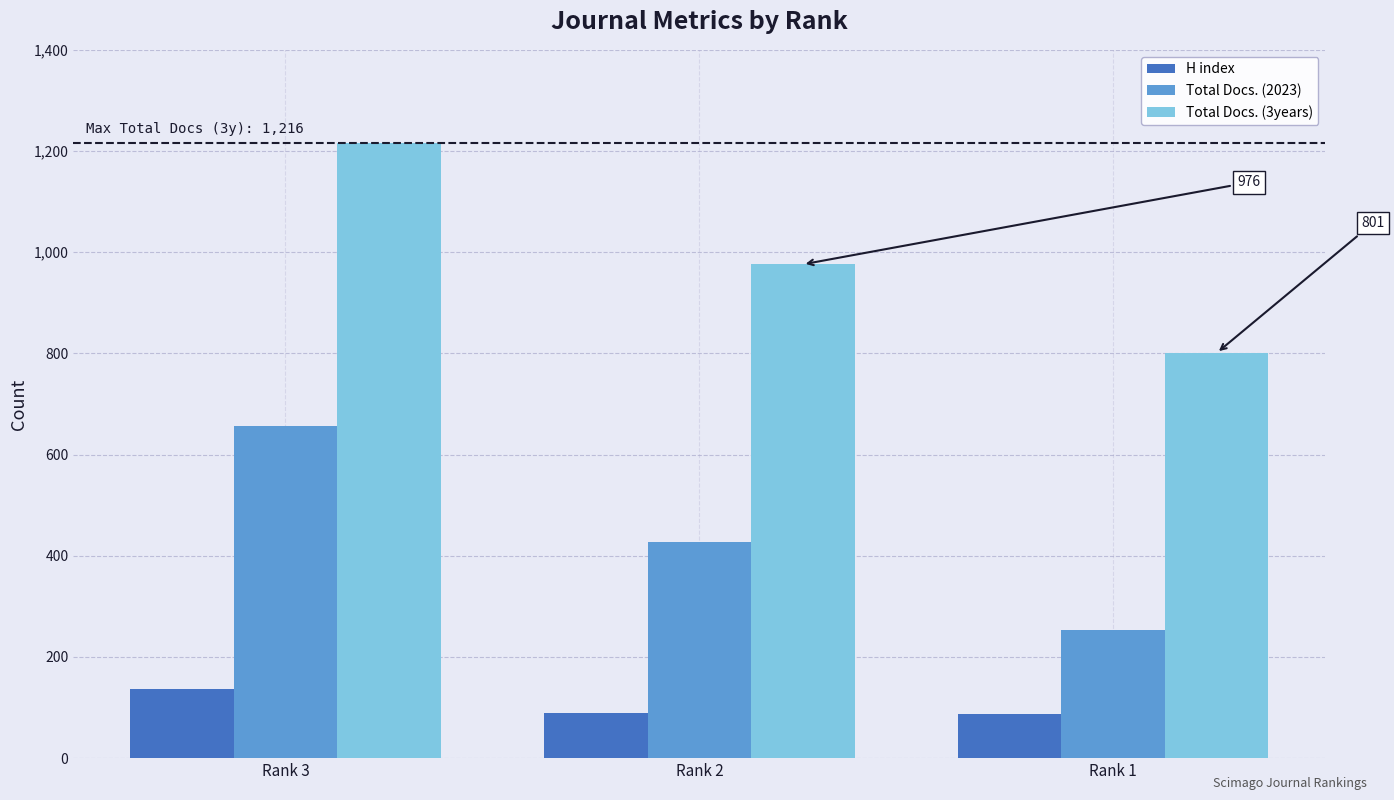

What is the value of the H index bar at the 1st from the left?

137